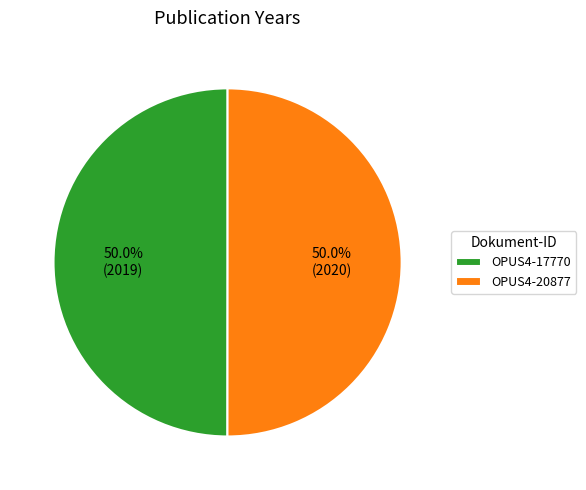

How many segments does this pie chart have?

2